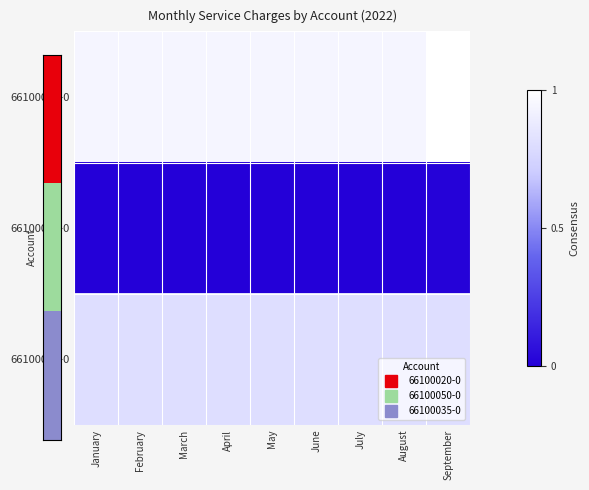

Reading right to left, list all the values displayed in this chart.

66100020-0: September=1.0	August=0.9	July=0.9	June=0.9	May=0.9	April=0.9	March=0.9	February=0.9	January=0.9
66100050-0: September=0.0	August=0.0	July=0.0	June=0.0	May=0.0	April=0.0	March=0.0	February=0.0	January=0.0
66100035-0: September=0.8	August=0.8	July=0.8	June=0.8	May=0.8	April=0.8	March=0.8	February=0.8	January=0.8